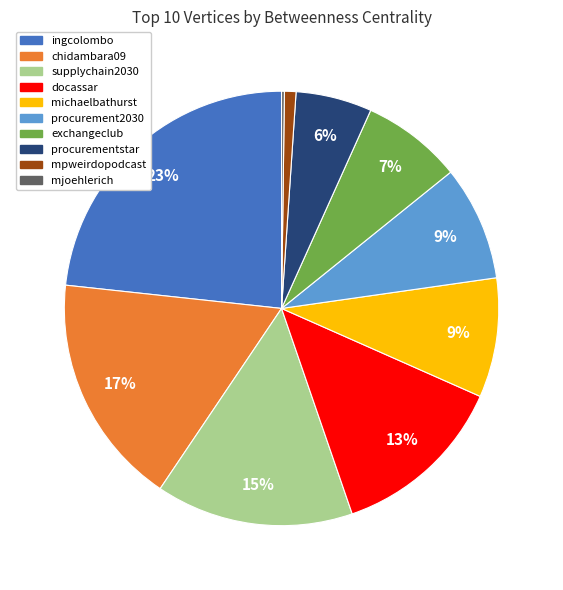

Between procurementstar and supplychain2030, which is larger?

supplychain2030